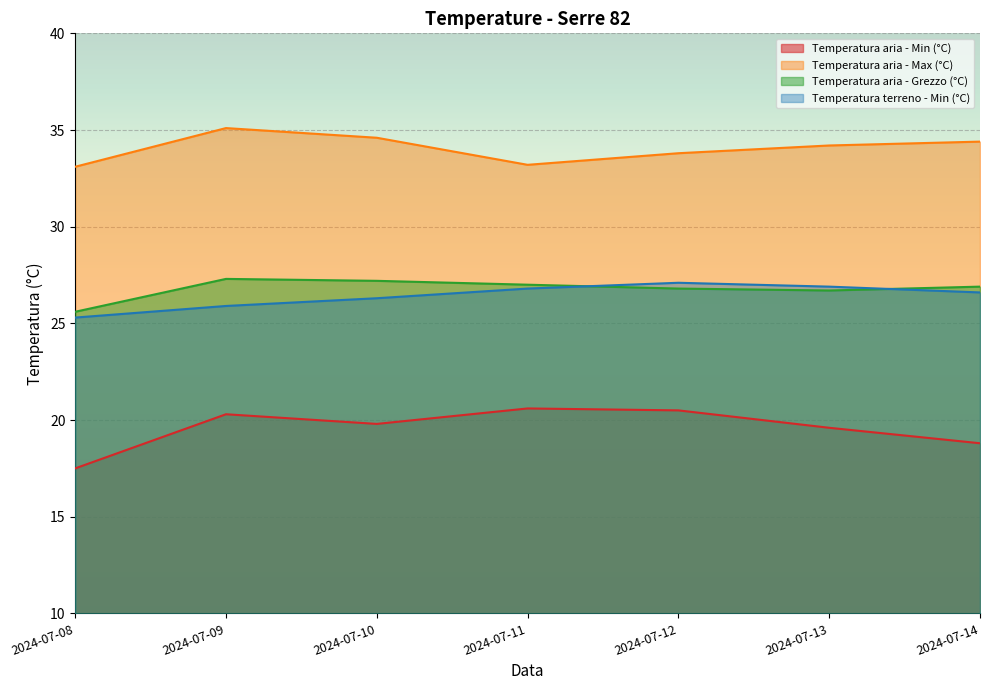

In Temperatura terreno - Min (°C), how many points are higher than both neighbors (excluding endpoints)?

1